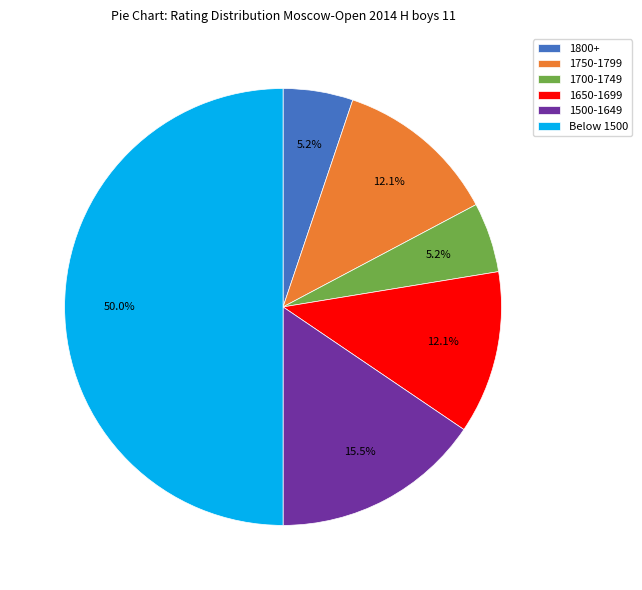

What is the total percentage of 1700-1749 and 1500-1649?

20.7%